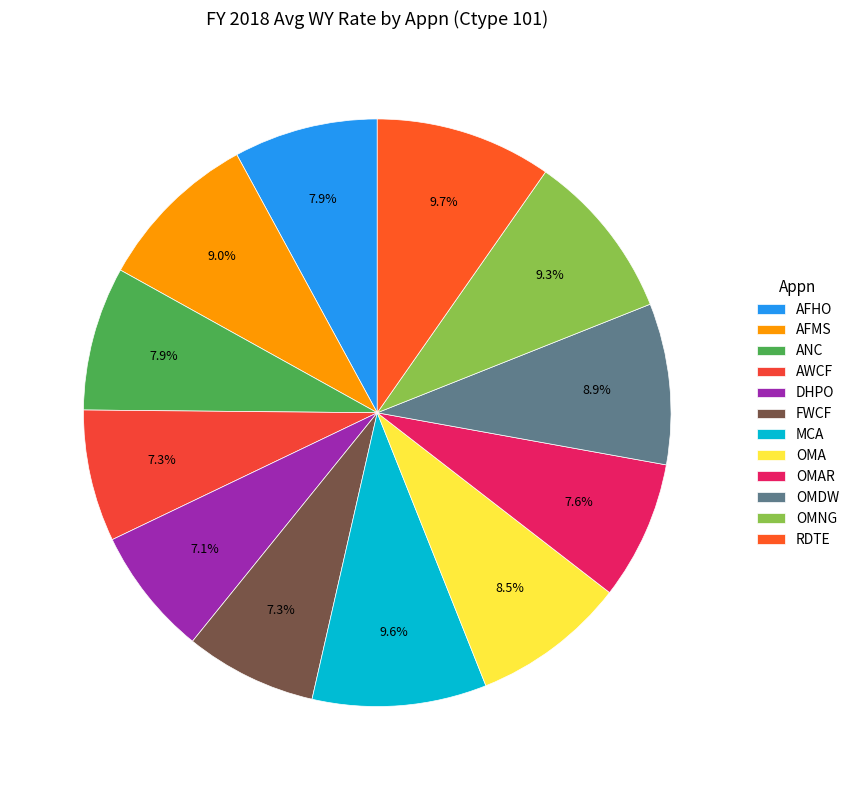

How many segments does this pie chart have?

12